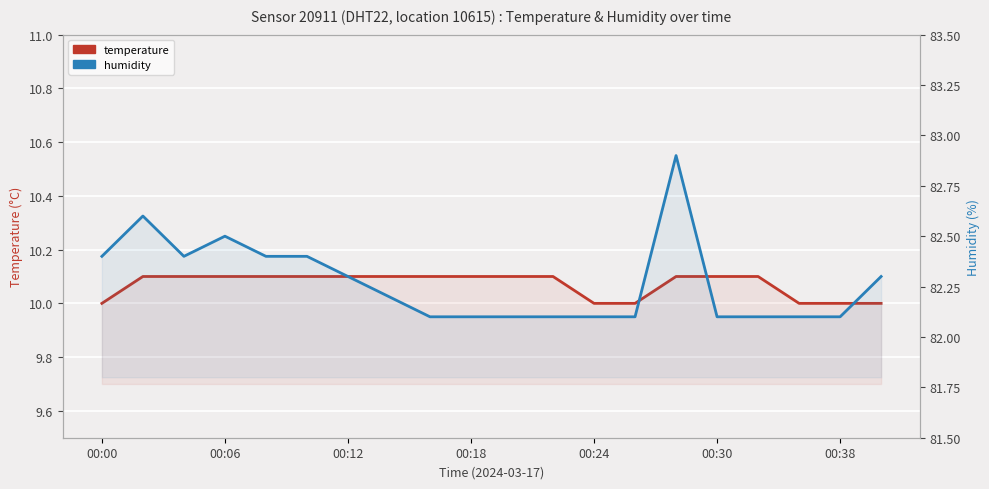

At 00:24, list the series in order from smallest to largest.

temperature, humidity